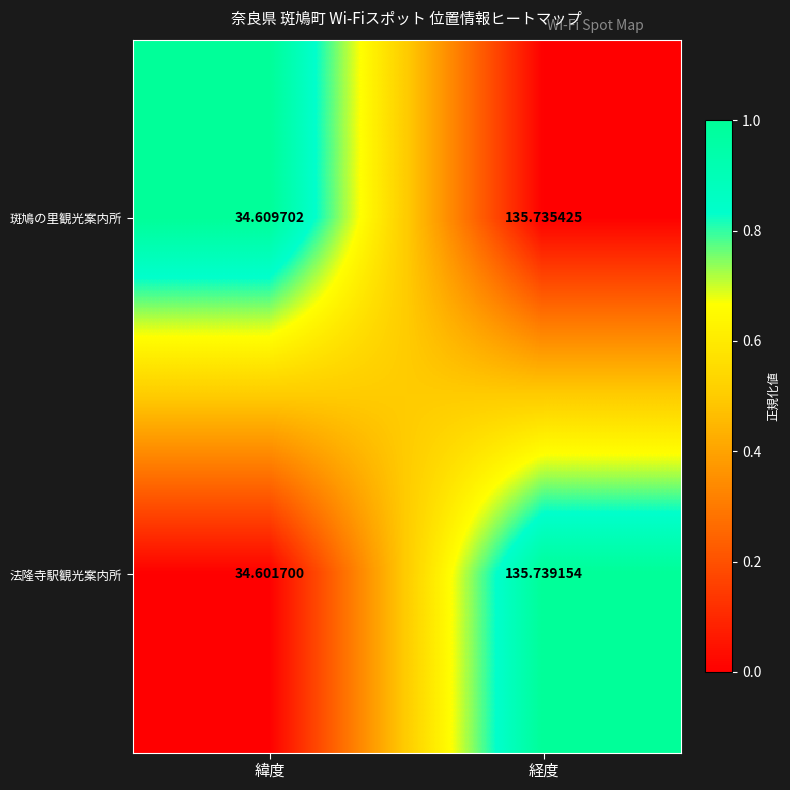

At 緯度, list the series in order from smallest to largest.

法隆寺駅観光案内所, 斑鳩の里観光案内所